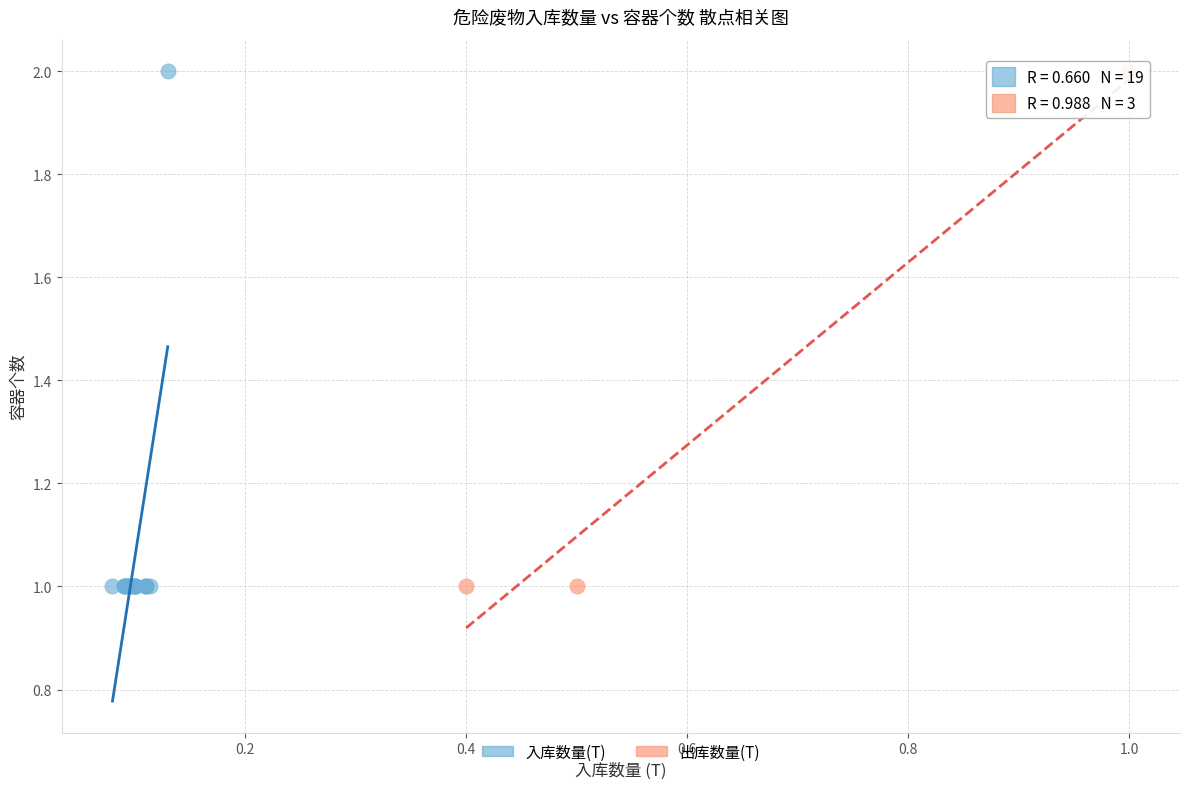

What are all the series names shown in the legend?

入库数量(T), 出库数量(T)